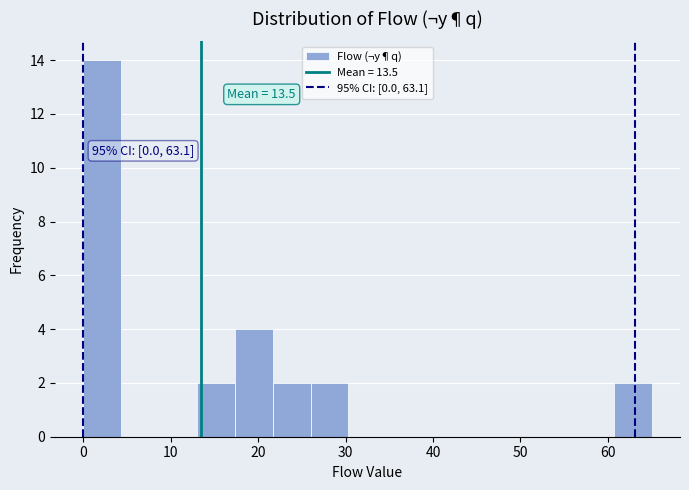

Over which range of the x-axis is the bar tallest?

0 to 4